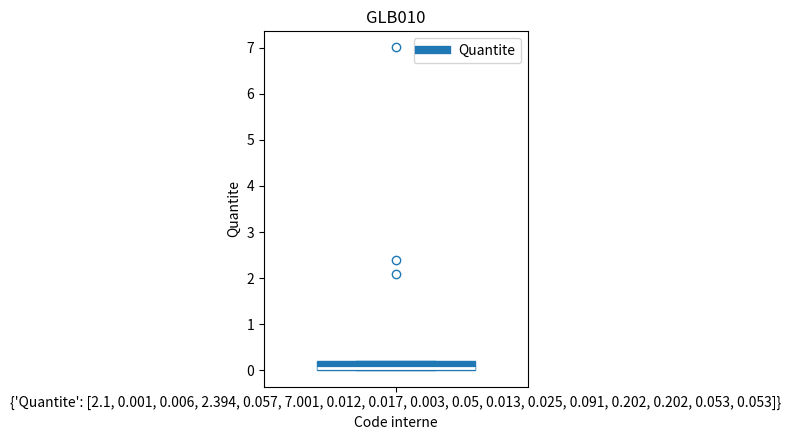

Transcribe this box plot: give where the median line is, the range the box spans, and where the two whiskers end, as read against the y-axis. The values are not printed on the chart, so give them approximately, as read against the axis.

median 0.1, box 0.0 to 0.2, whiskers 0.0 to 0.2